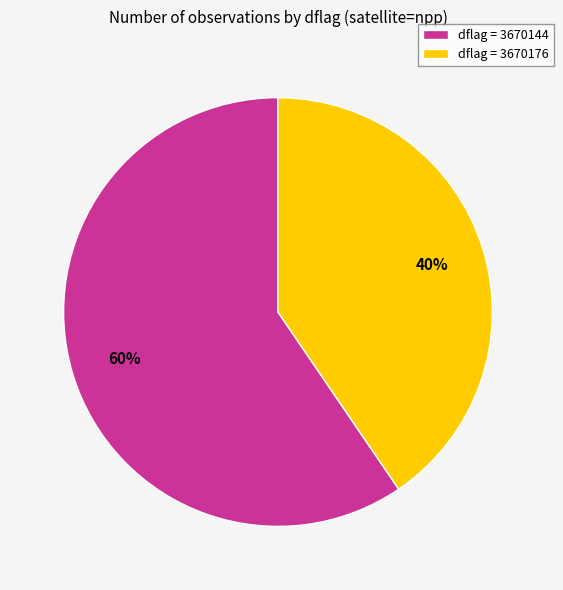

Count the number of slices in the pie.

2